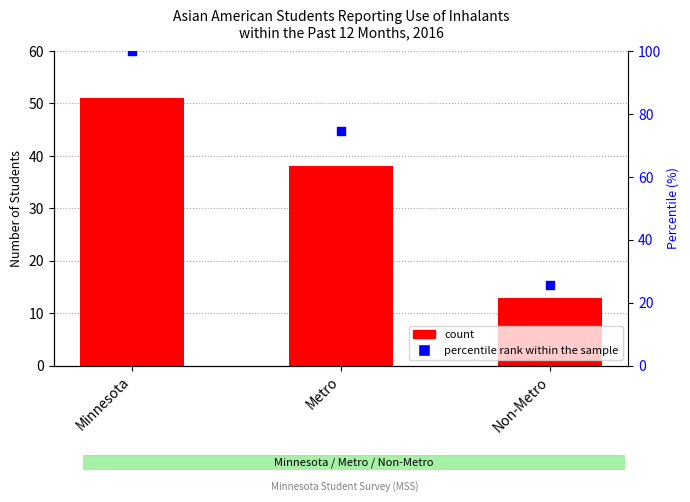

What is the ratio of the value at Non-Metro to the value at Minnesota?

0.3